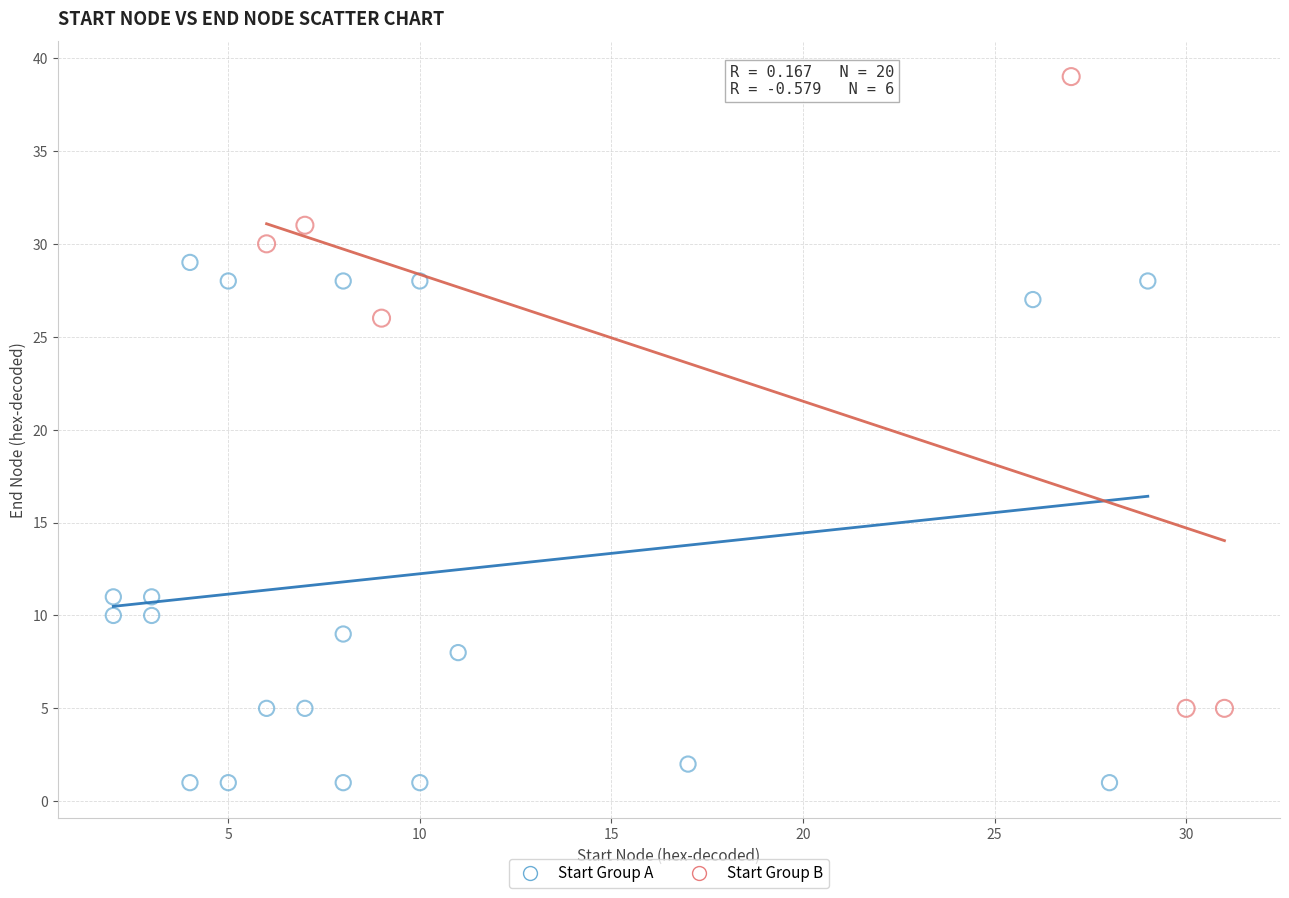

Which series has the largest Y range (max minus min)?

Start Group B